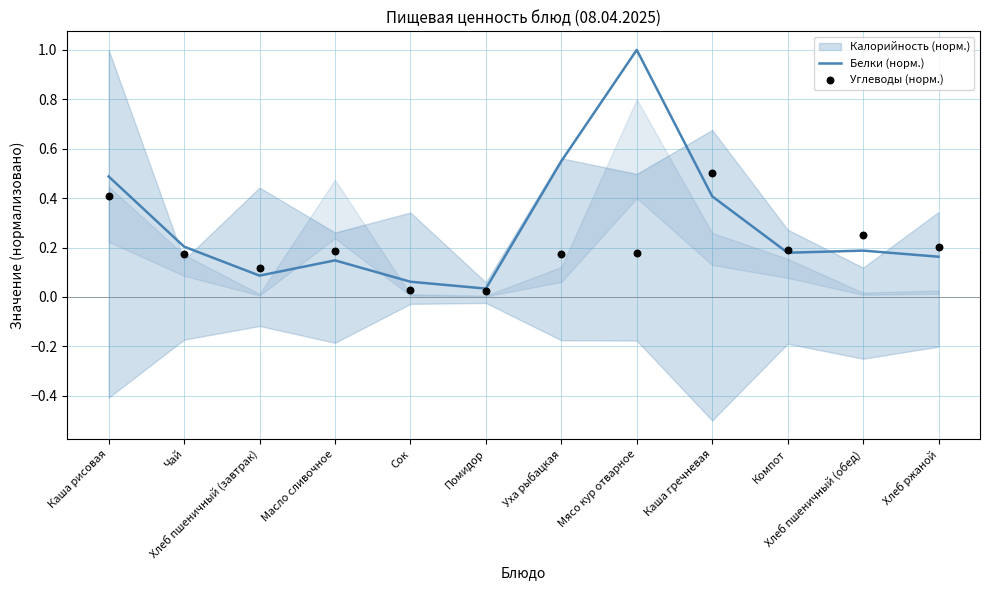

Is the value of Углеводы (норм.) at Компот greater than the value of Белки (норм.) at Хлеб пшеничный (обед)?

Yes